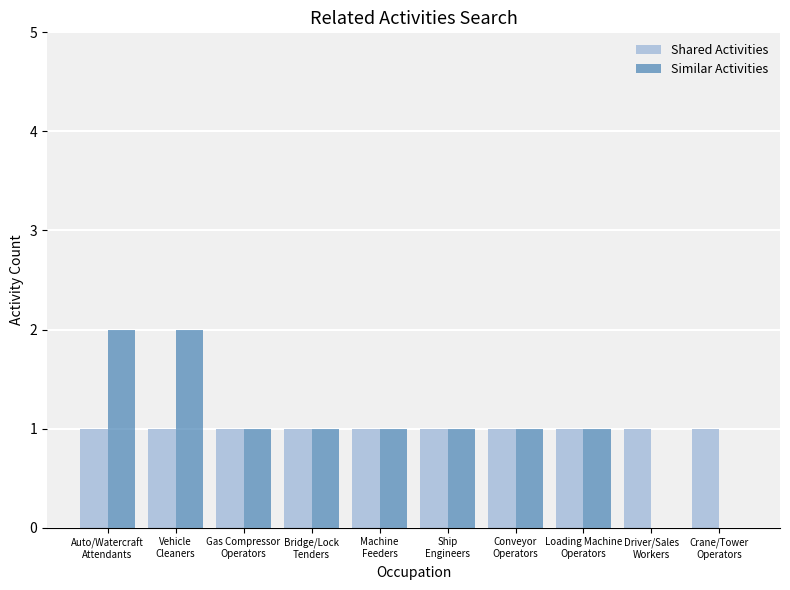

What is the sum of all Shared Activities values?

10